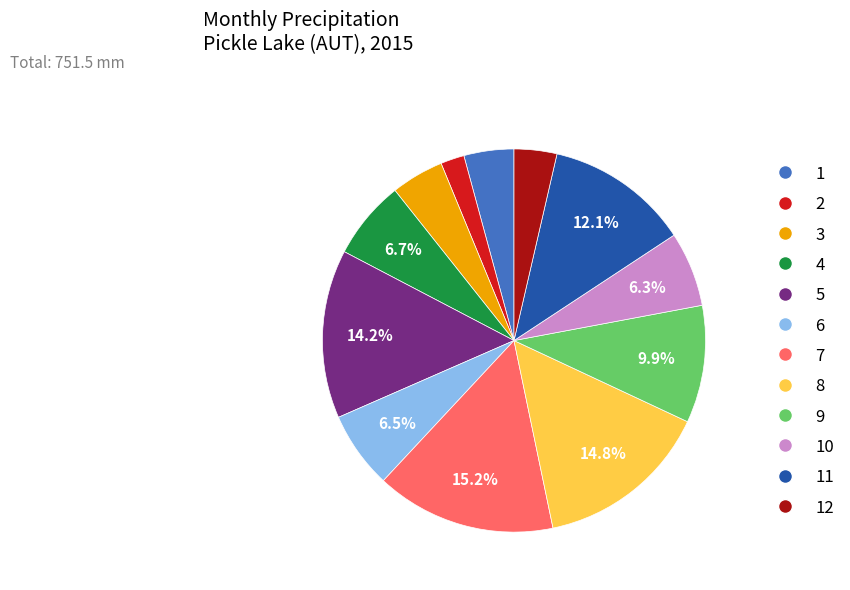

Is there a majority slice in this chart?

No